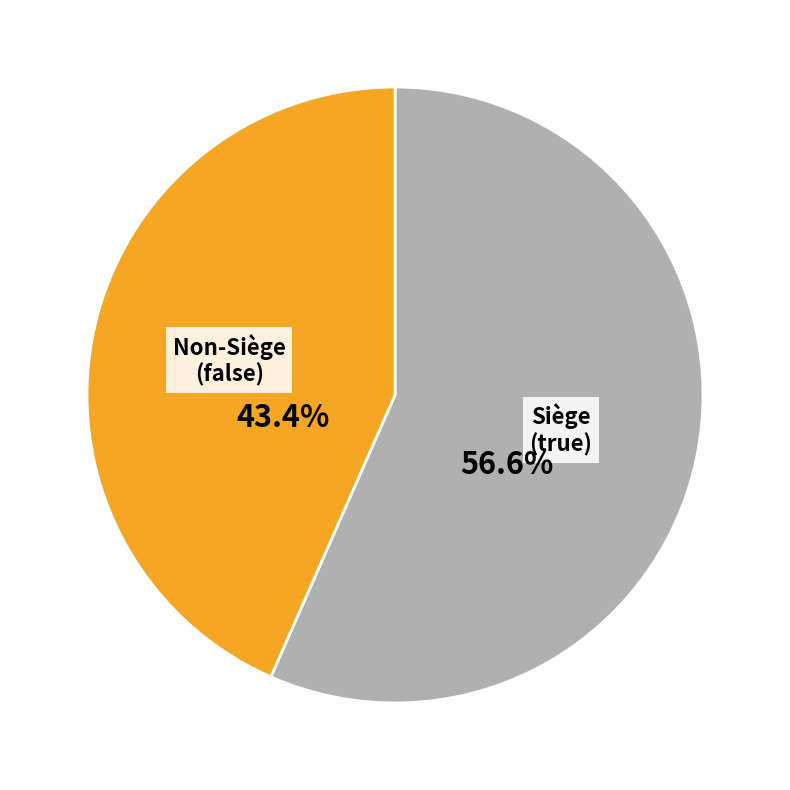

Is there any slice that represents more than half of the pie?

Yes